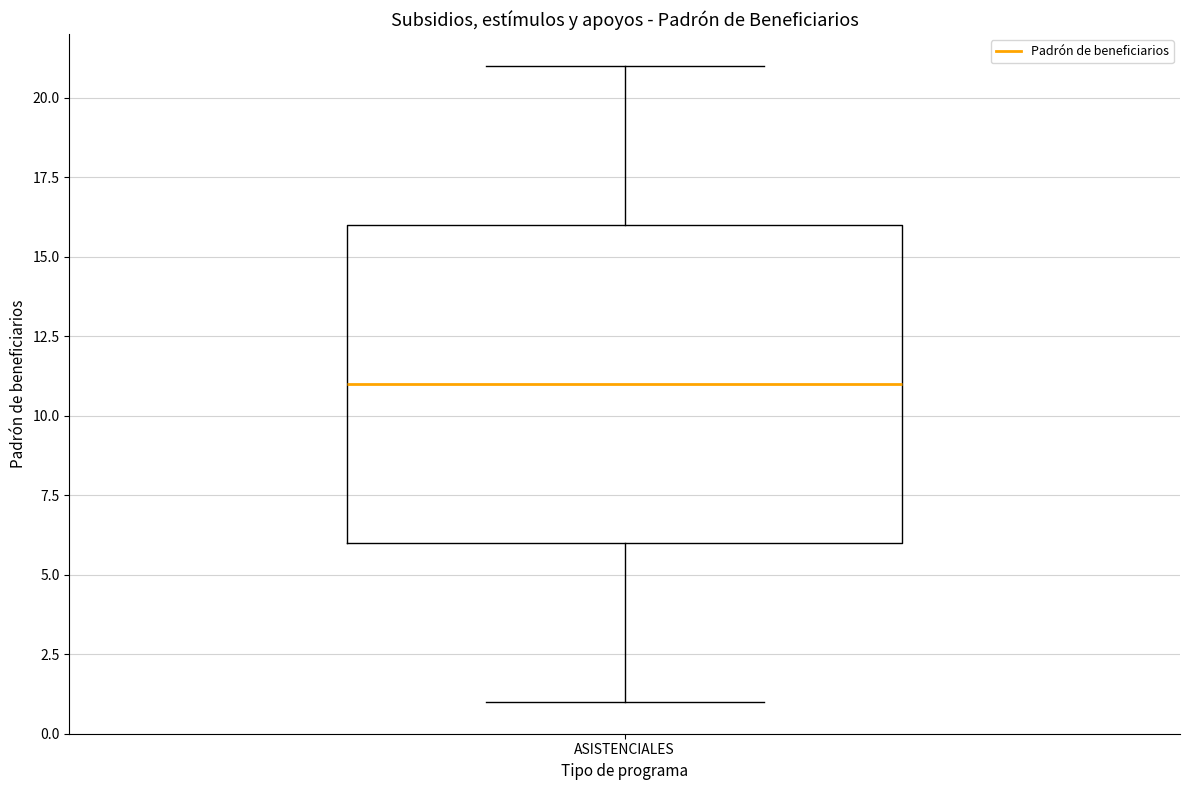

Read this box plot against the y-axis: the position of the median line, the range covered by the box, and the ends of both whiskers. The values are not printed on the chart, so give them approximately, as read against the axis.

median 11, box 6 to 16, whiskers 1 to 21